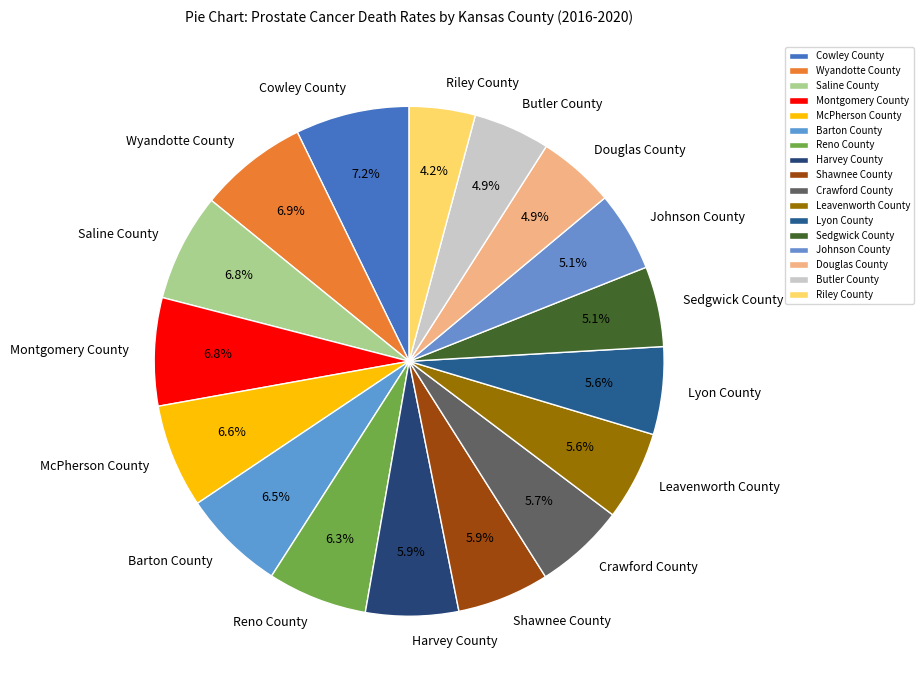

Combined, what portion of the pie is Barton County and Johnson County?

11.6%